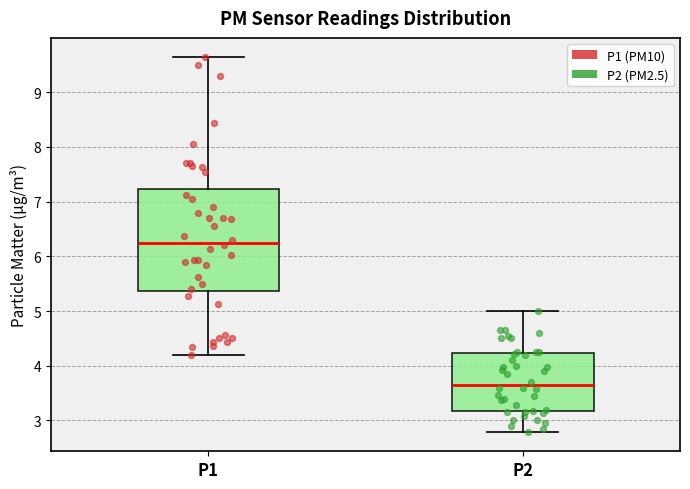

Which box has the lowest median line?

P2